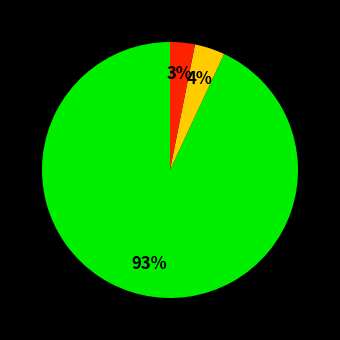

To the nearest percent, what is the average slice percentage?

33%